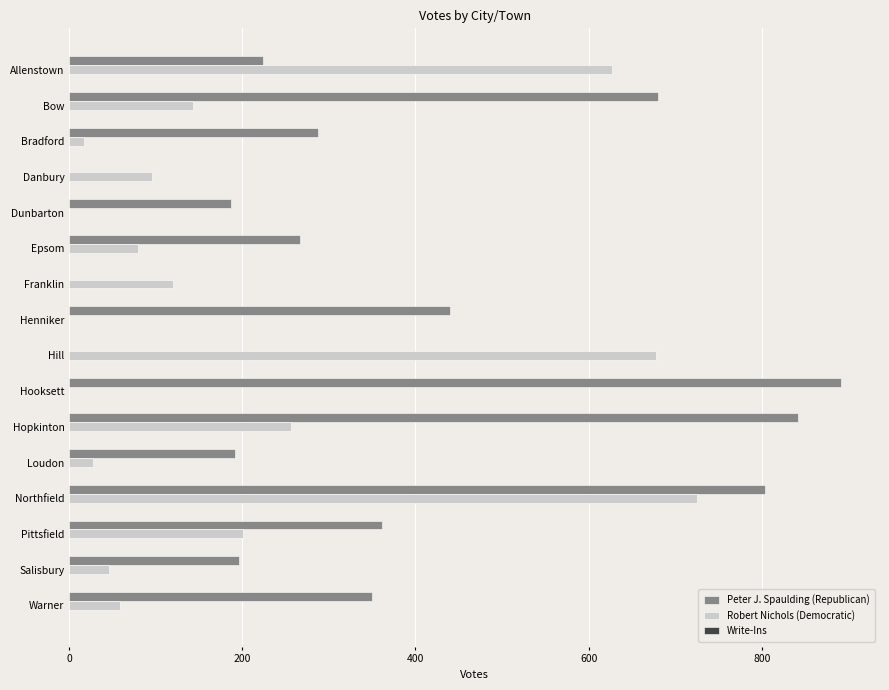

True or false: Robert Nichols (Democratic) has a value of 256 at Hopkinton.

True